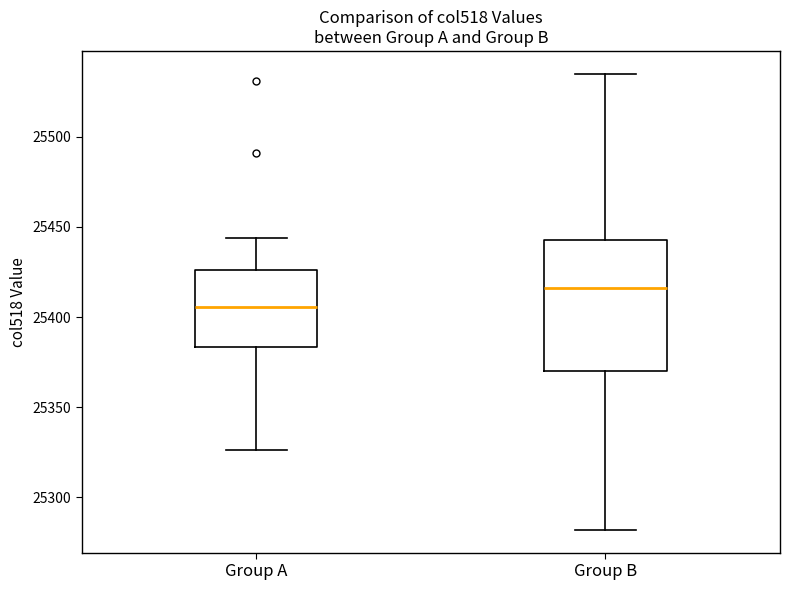

Reading left to right, read every box against the y-axis: the position of its median line, the range the box covers, and the ends of its whiskers. The values are not printed on the chart, so give them approximately, as read against the axis.

Group A: median 25405, box 25385 to 25425, whiskers 25325 to 25445
Group B: median 25415, box 25370 to 25445, whiskers 25280 to 25535